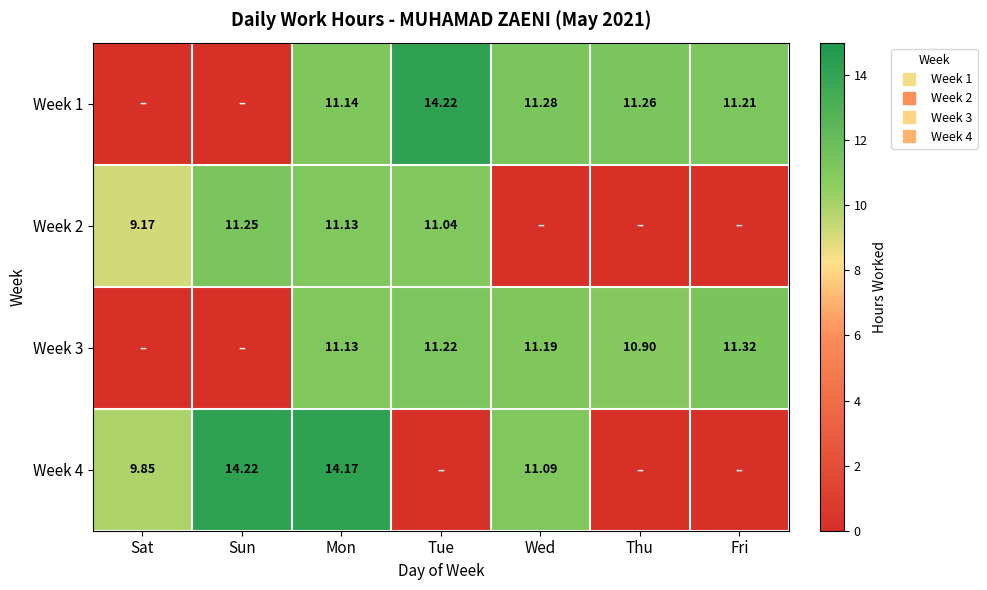

How many categories are shown in the chart?

7